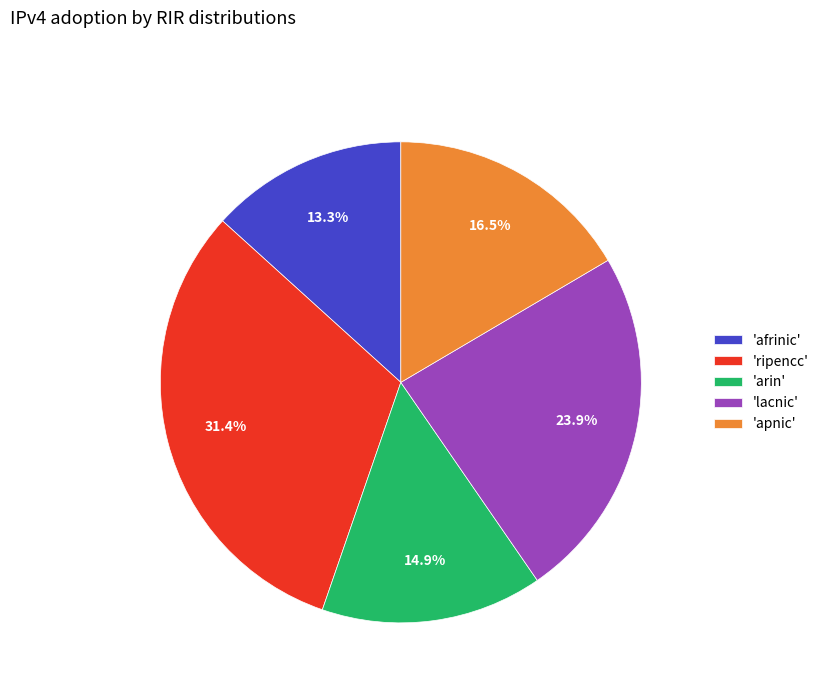

Which slice is the largest?

'ripencc'